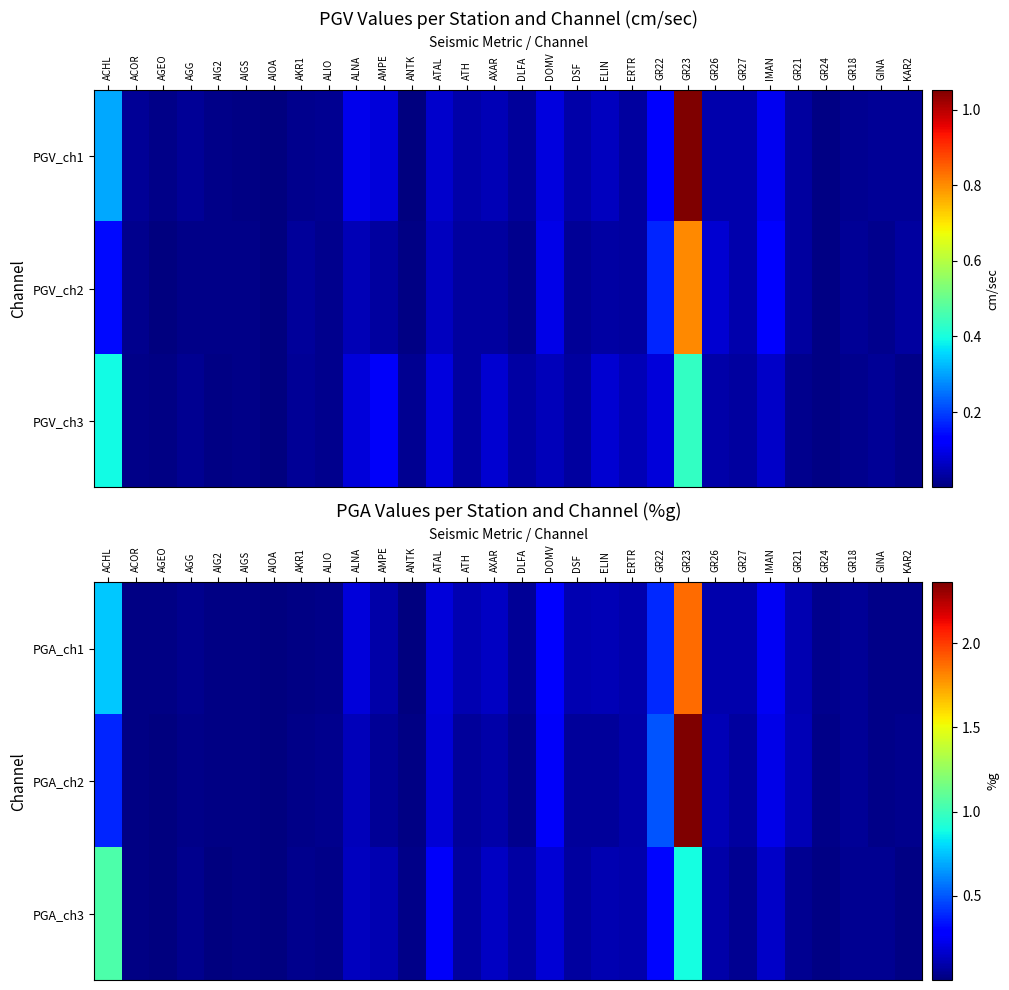

True or false: PGA_ch2 has a value of 0.0 at DSF.

False